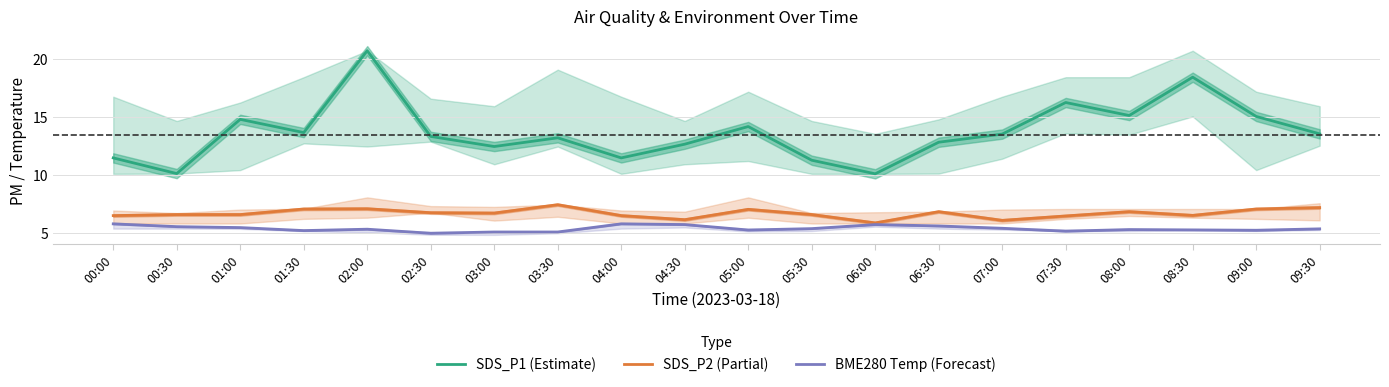

What is the total value across all series at 06:00?

21.8